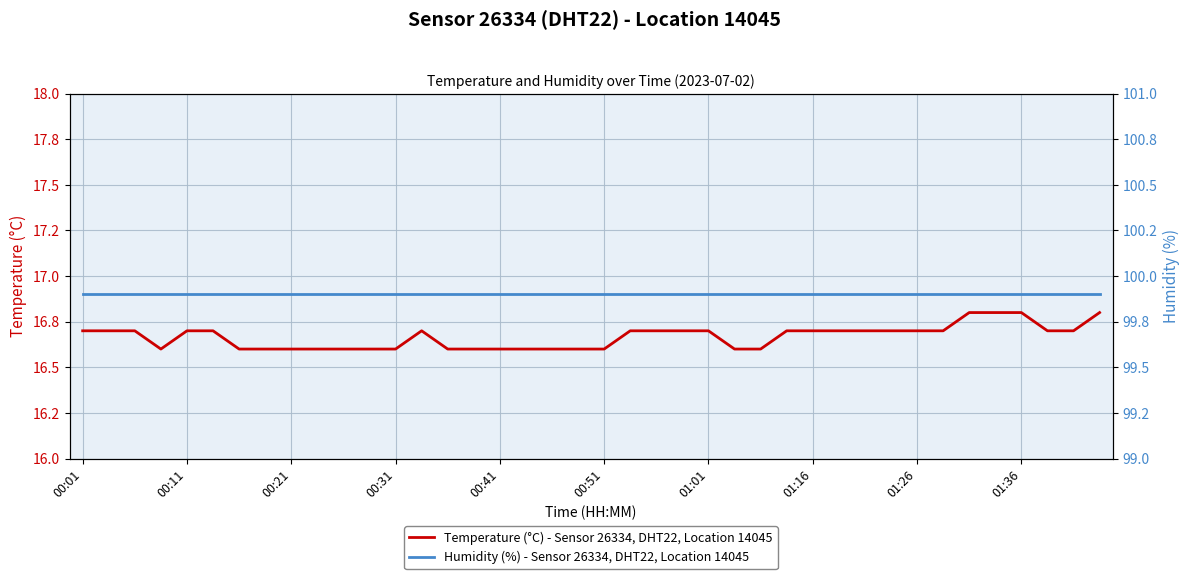

Between 21 and 24, which series saw the biggest shift?

Temperature (°C) - Sensor 26334, DHT22, Location 14045